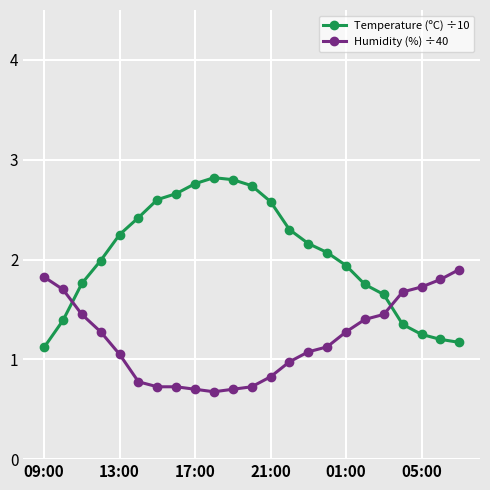

After their last crossing, which series has the higher values: Humidity (%) ÷40 or Temperature (ºC) ÷10?

Humidity (%) ÷40